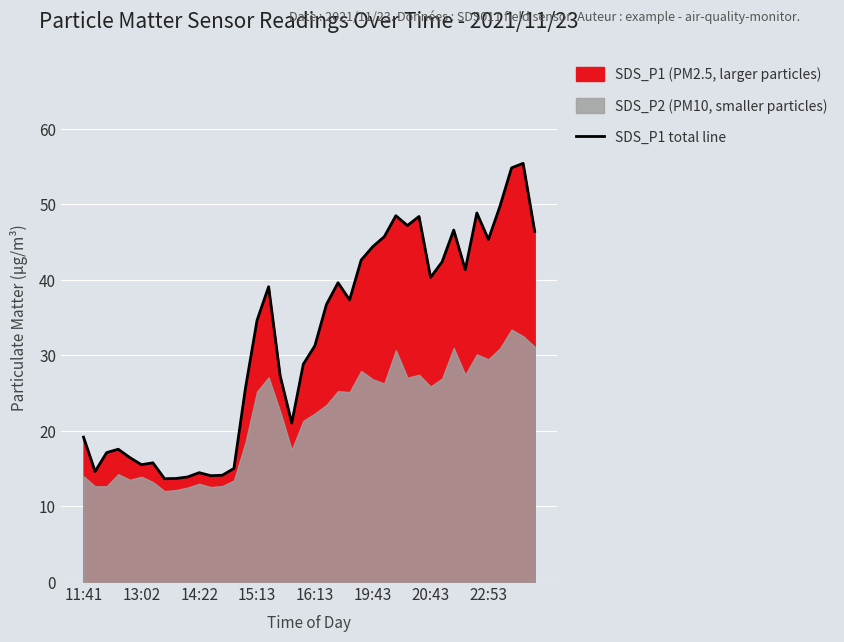

Count the number of values greater than 36.

20